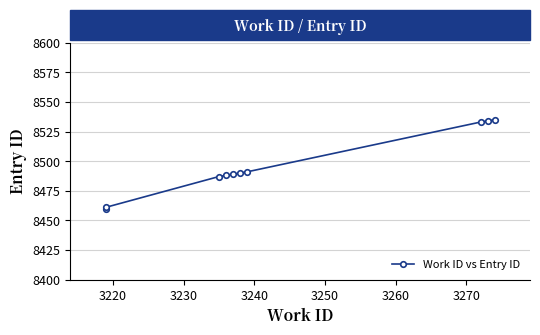

How many values exceed 8490?

4